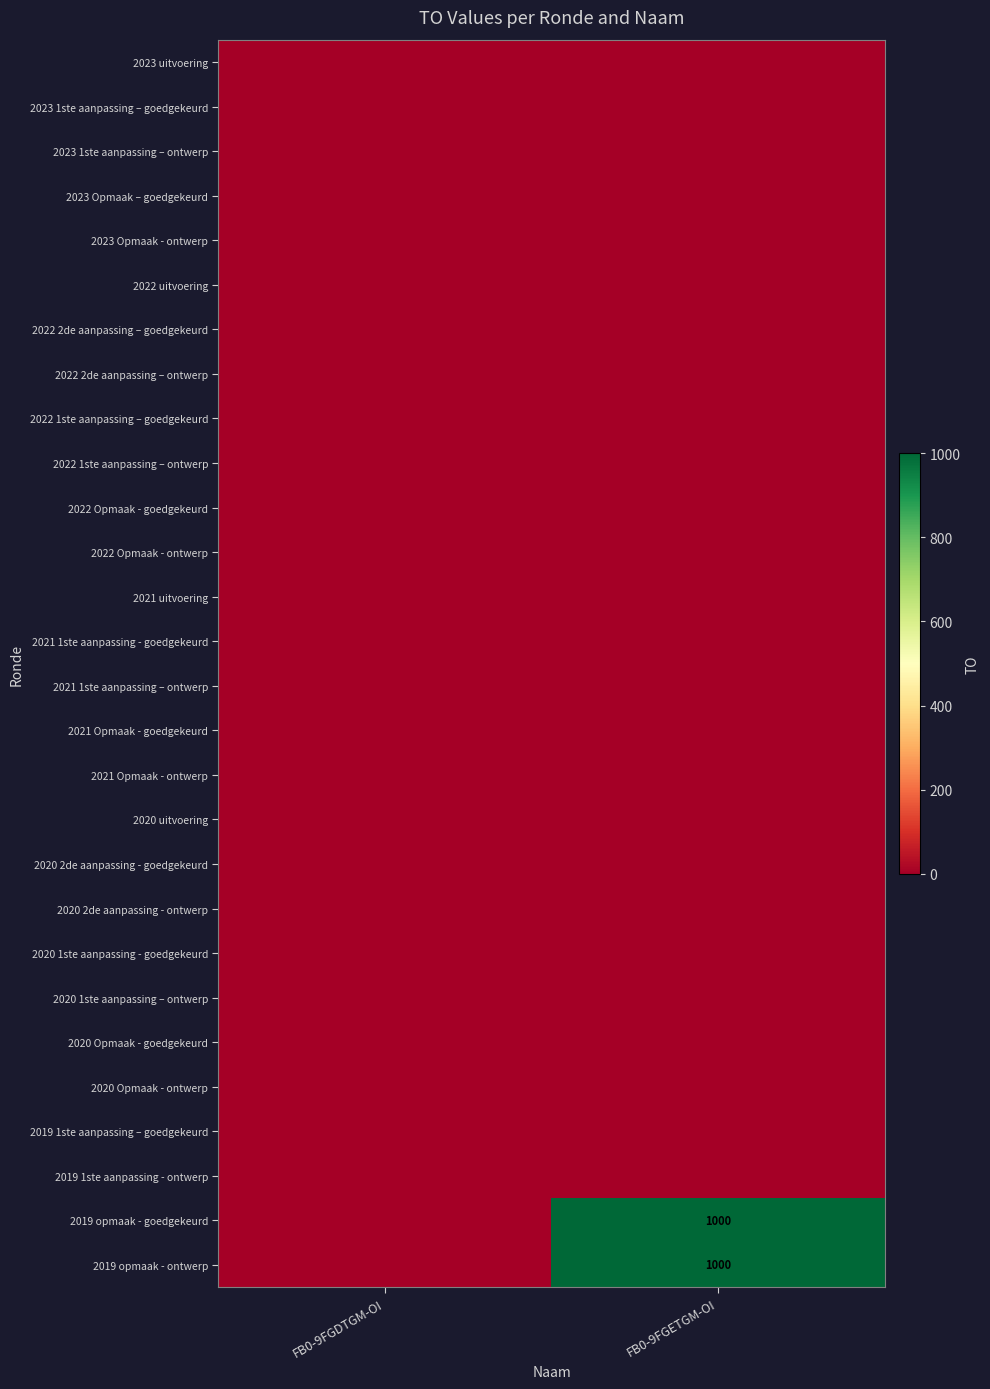

Which series has the largest range (max minus min)?

2019 opmaak - goedgekeurd